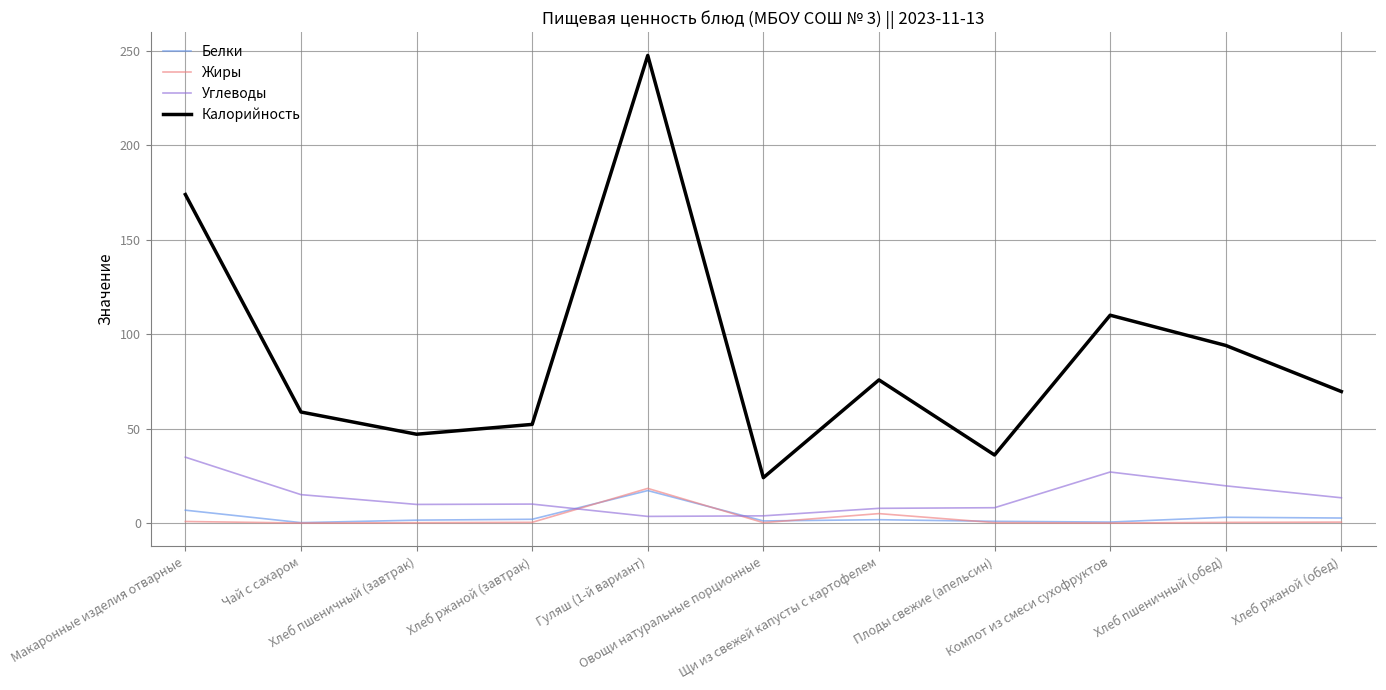

What is the average value of the Белки series?

3.4